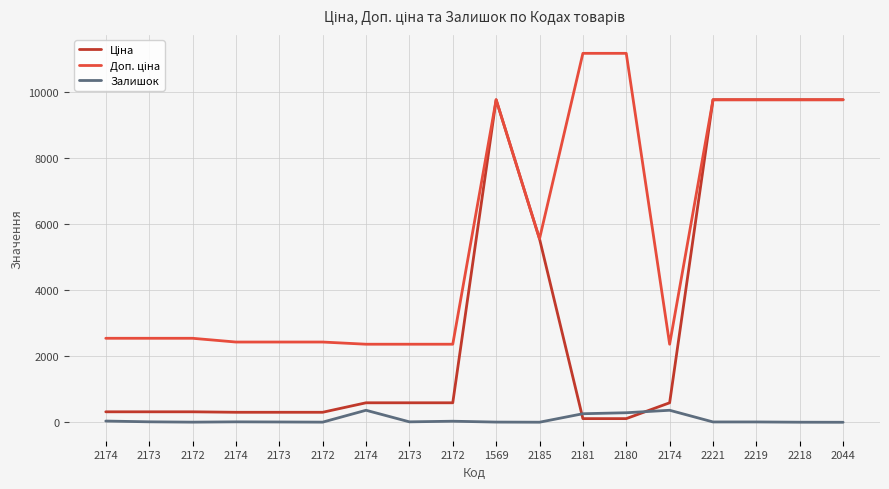

Reading right to left, list all the values displayed in this chart.

Ціна: 9775.5	9775.5	9775.5	9775.5	591.6	111.8	111.8	5560.3	9775.5	591.6	591.6	591.6	304.1	304.1	304.1	318.3	318.3	318.3
Доп. ціна: 9775.5	9775.5	9775.5	9775.5	2366.5	11182.0	11182.0	5560.3	9775.5	2366.5	2366.5	2366.5	2432.8	2432.8	2432.8	2546.4	2546.4	2546.4
Залишок: 1.0	3.0	11.0	11.0	365.0	290.0	260.0	3.0	7.0	33.0	14.0	365.0	5.0	10.0	14.0	5.0	15.0	38.0